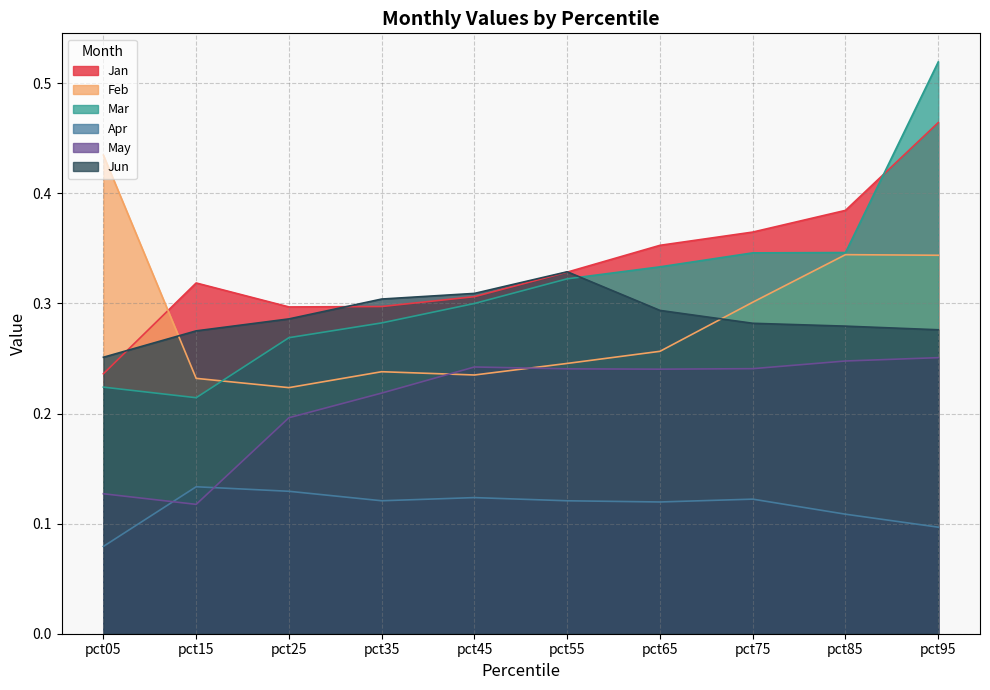

Which series has the largest total across all categories?

Jan